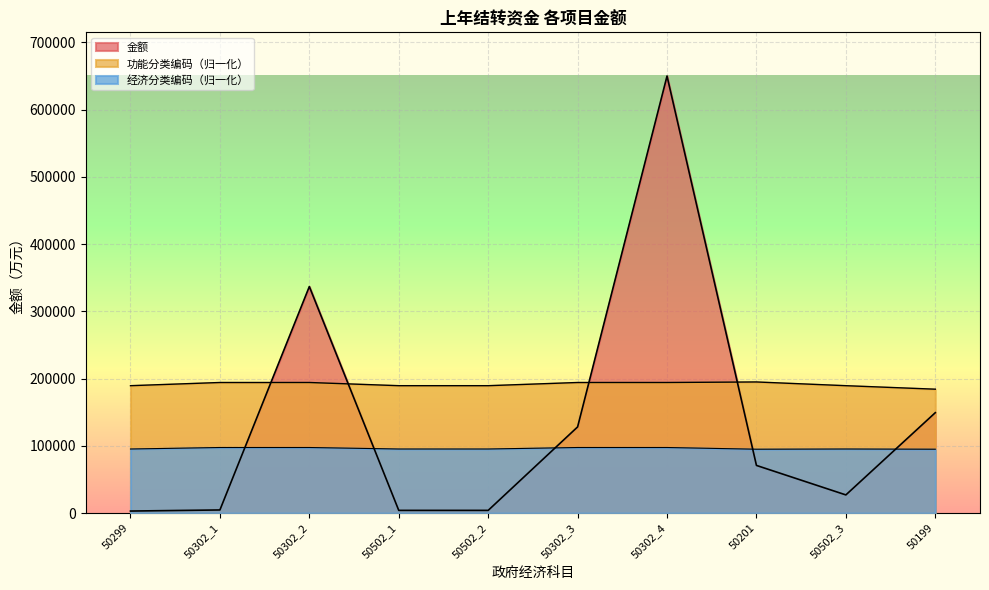

At which category does 经济分类编码 reach its first local peak?

50502_3